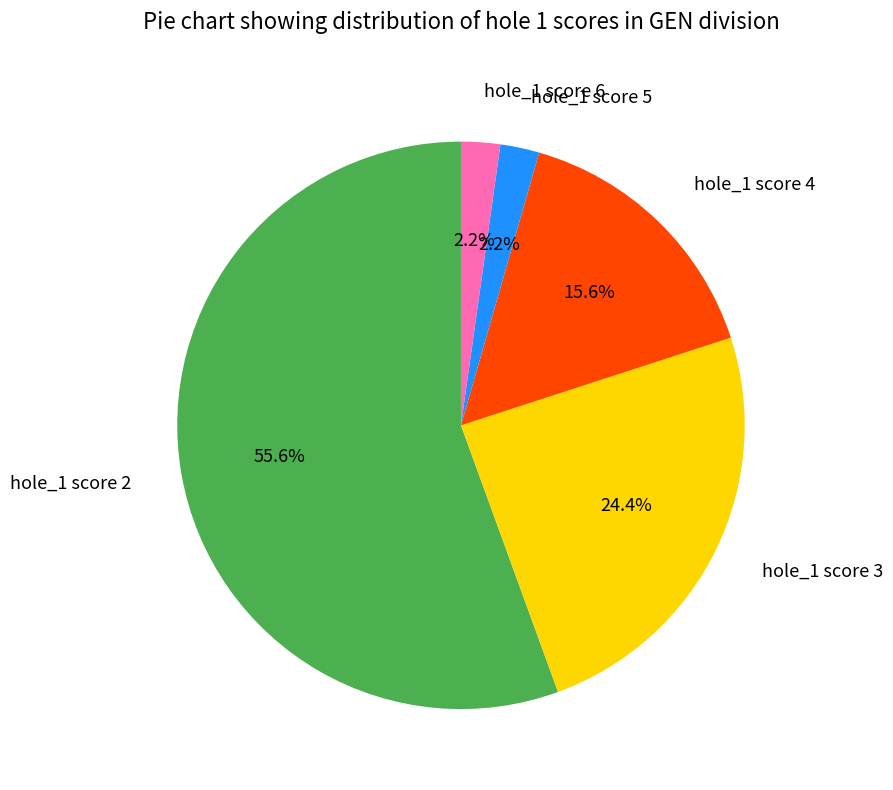

How many slices are in this pie chart?

5